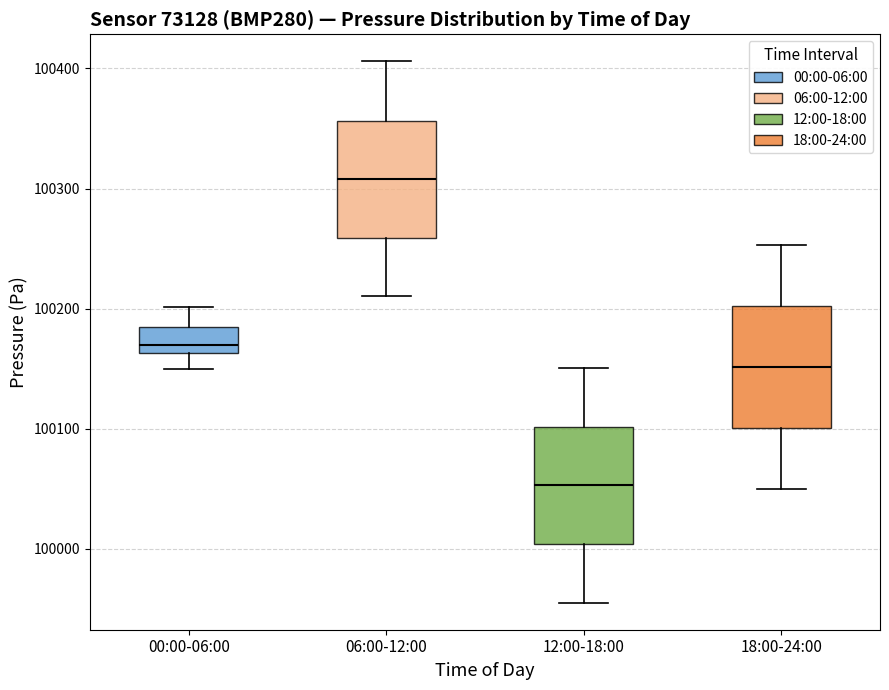

Where is the lower edge of the box for 00:00-06:00 on the y-axis? The values are not printed on the chart, so give them approximately, as read against the axis.

100160